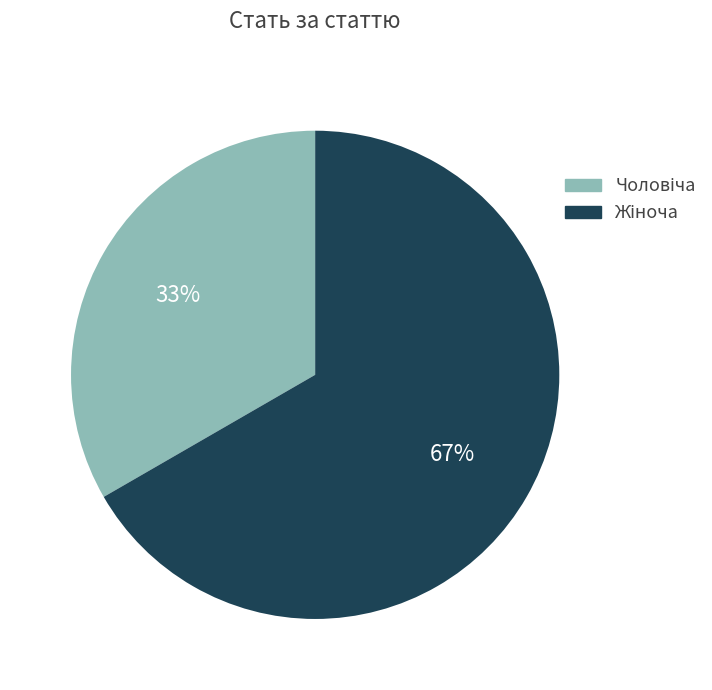

To the nearest percent, what is the average slice percentage?

50%